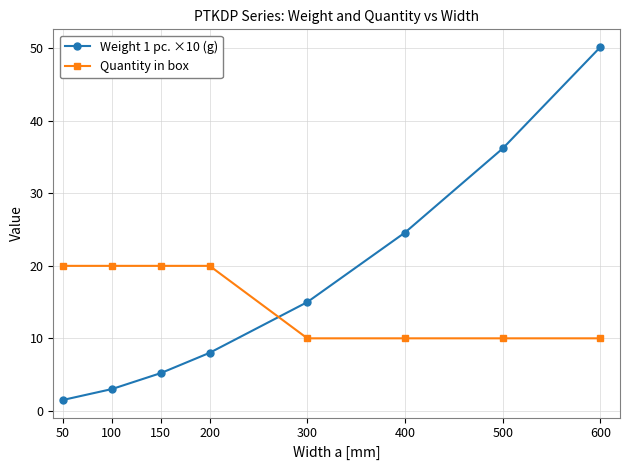

What is the average value of the Weight 1 pc. ×10 (g) series?

18.0